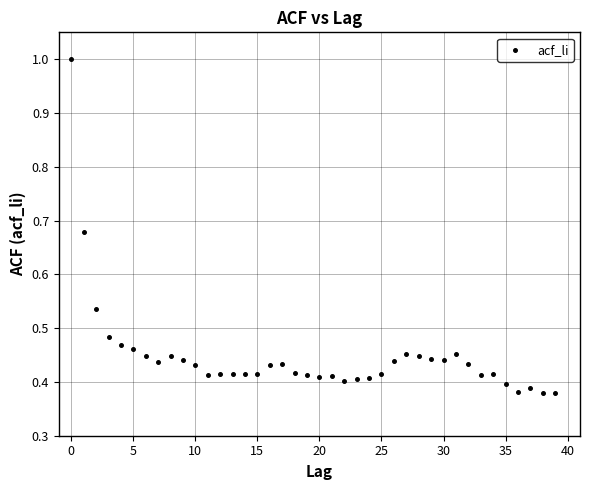

What is the range of Y values (max minus min)?

0.6